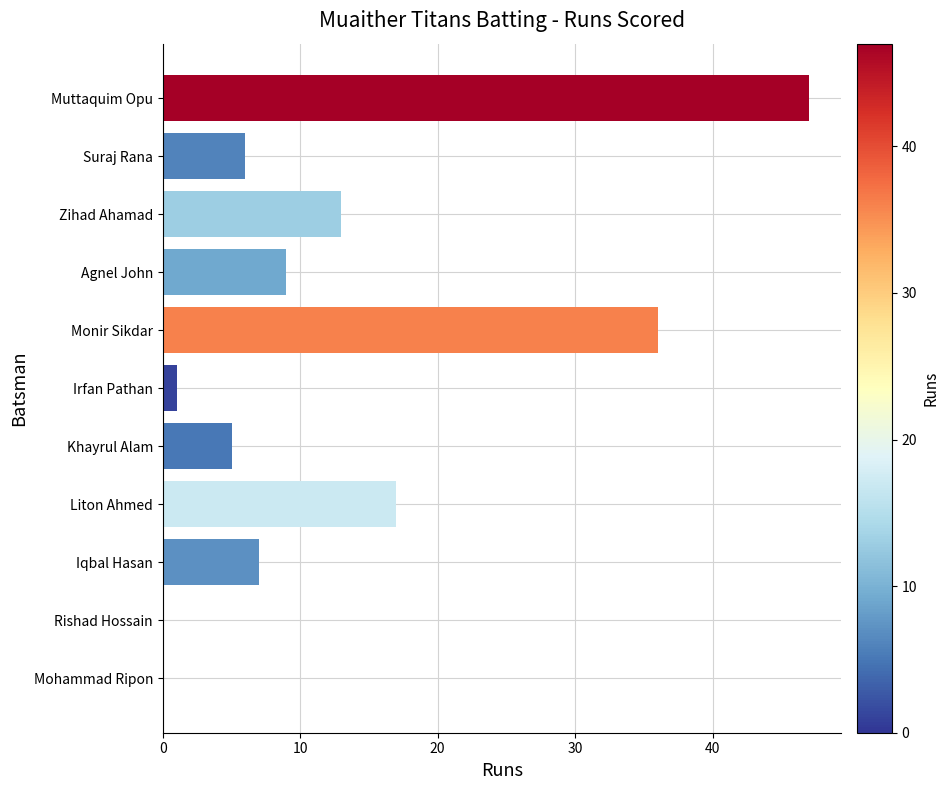

What is the sum of the values at Zihad Ahamad and Rishad Hossain?

13